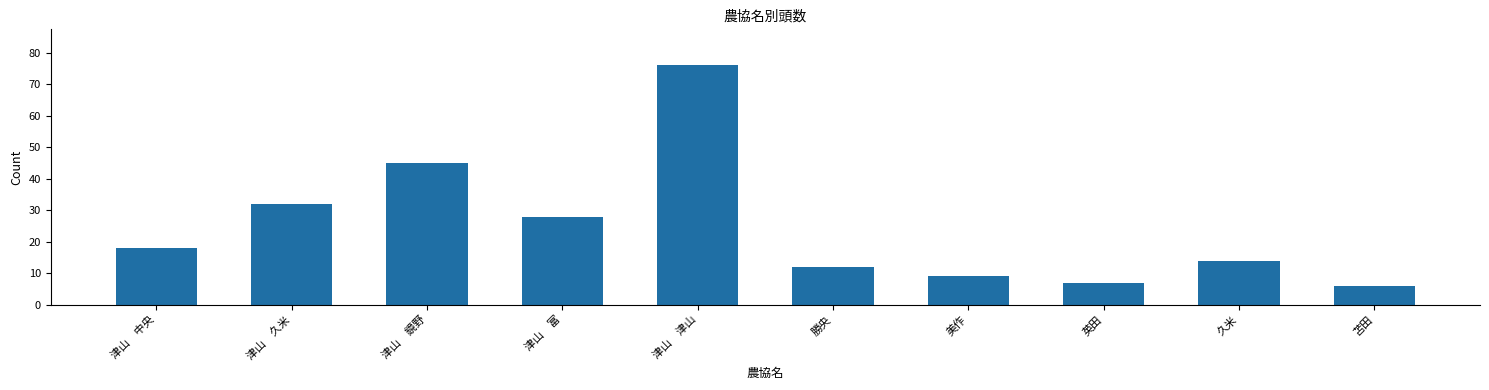

What value does the data have at 津山　津山, to the nearest 10?

80